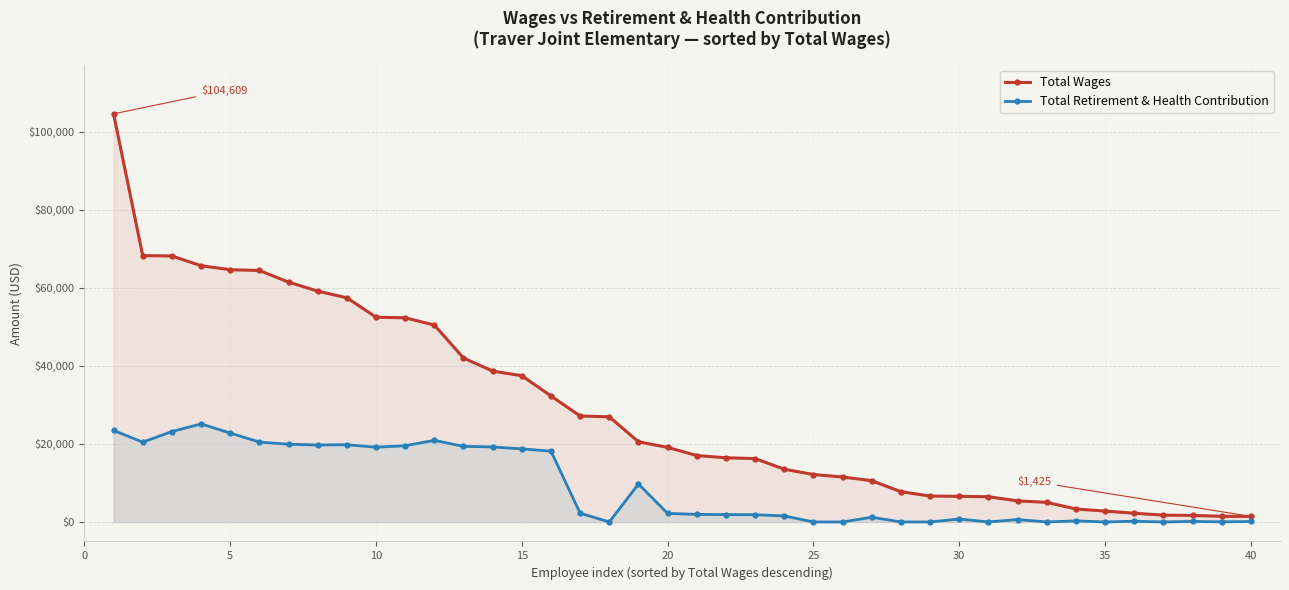

What are all the series names shown in the legend?

Total Wages, Total Retirement & Health Contribution